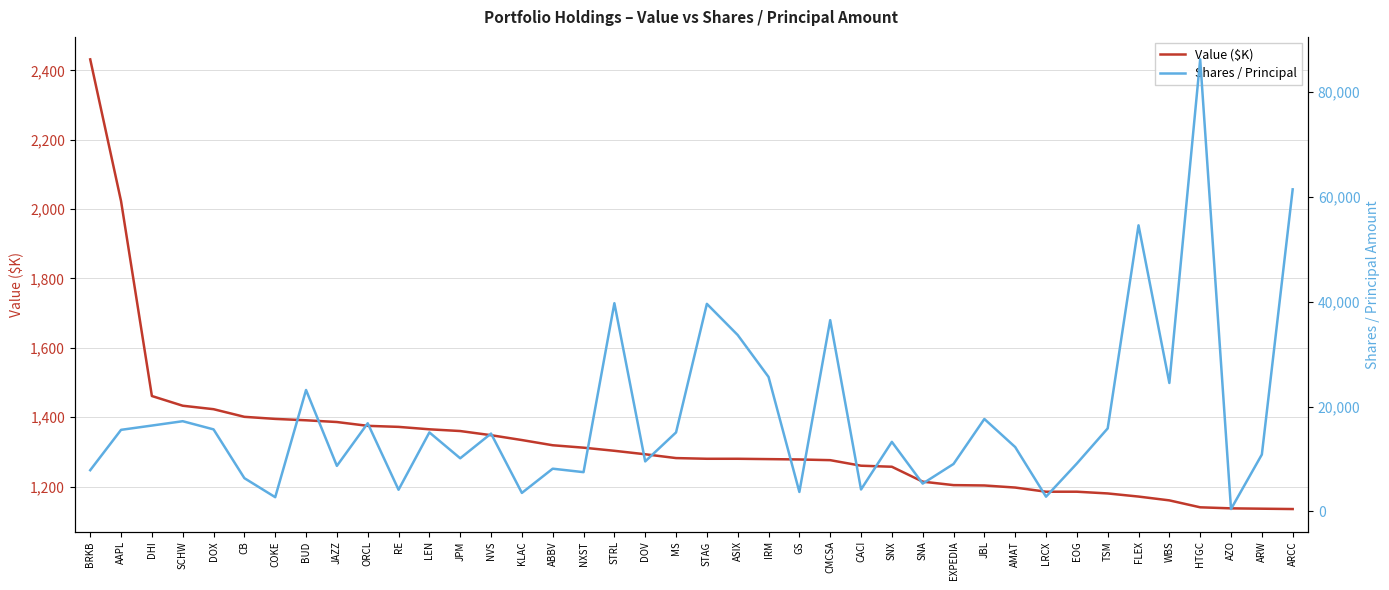

Reading right to left, list all the values displayed in this chart.

Value ($K): 1135	1136	1137	1140	1160	1171	1180	1185	1185	1197	1203	1204	1214	1257	1260	1276	1278	1279	1280	1280	1282	1293	1303	1312	1319	1334	1348	1360	1365	1372	1375	1386	1391	1395	1401	1423	1433	1461	2023	2432
Shares / Principal: 61450	10861	461	86245	24511	54587	15846	9146	2820	12287	17643	9060	5314	13275	4191	36498	3722	25664	33662	39605	15079	9548	39729	7497	8159	3539	14858	10145	15081	4141	16824	8697	23173	2723	6352	15657	17217	16388	15571	7874